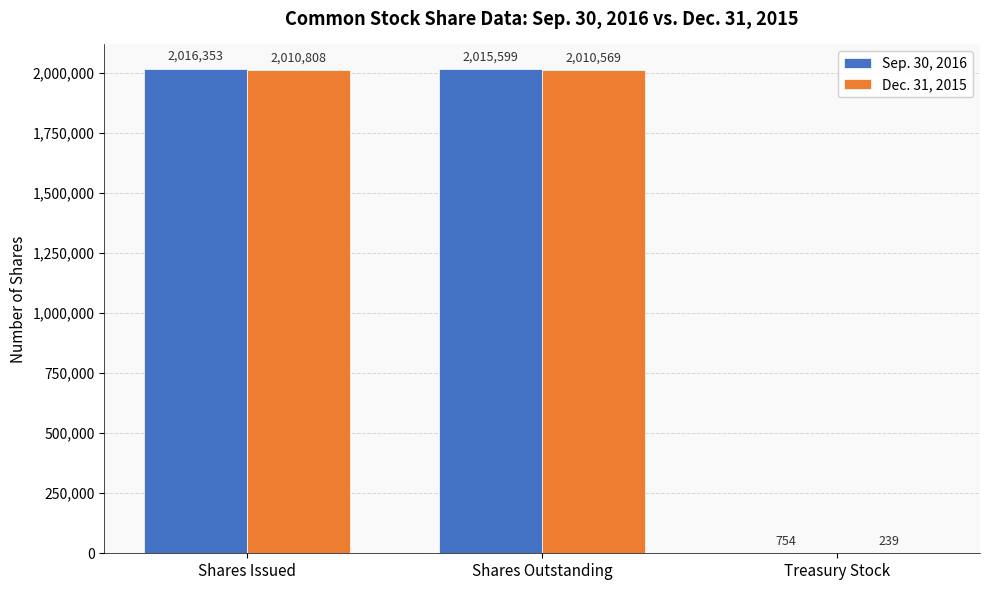

What is the sum of all Sep. 30, 2016 values?

4032706